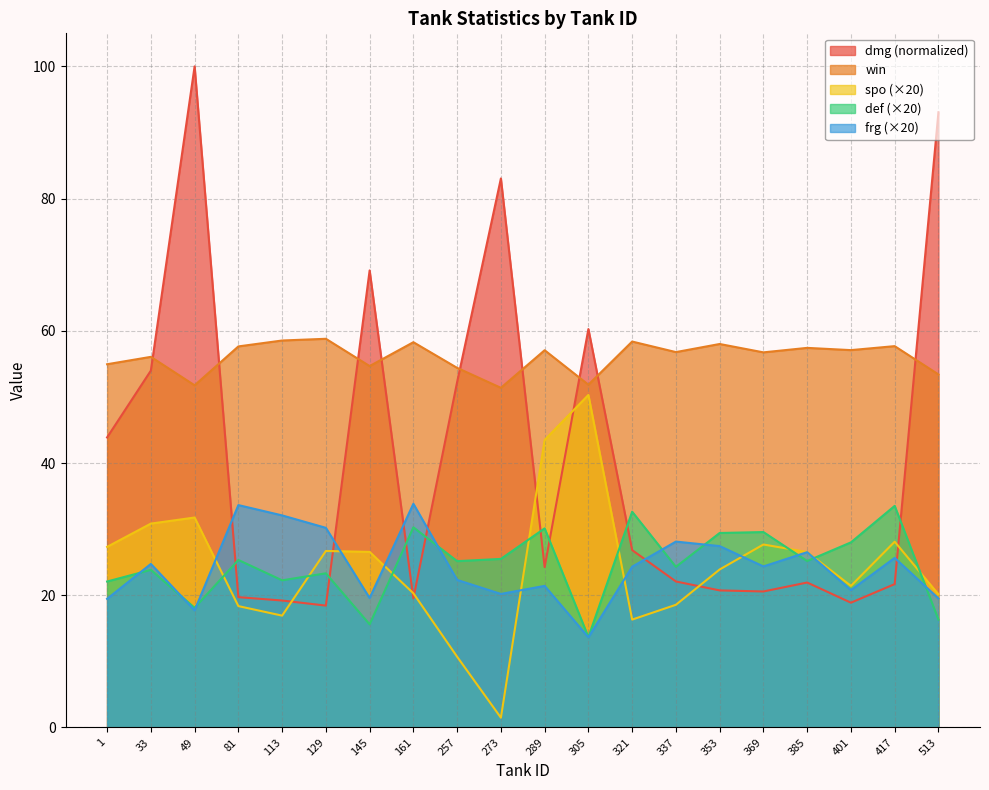

What is the difference between the maximum and minimum values in the spo series?

48.8